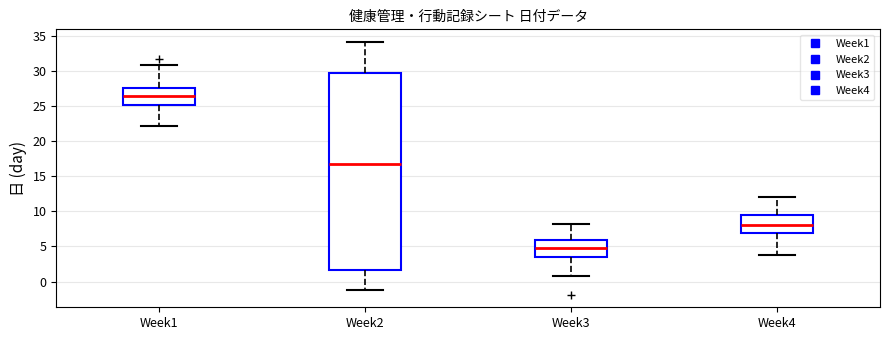

Which box's median line is the highest?

Week1